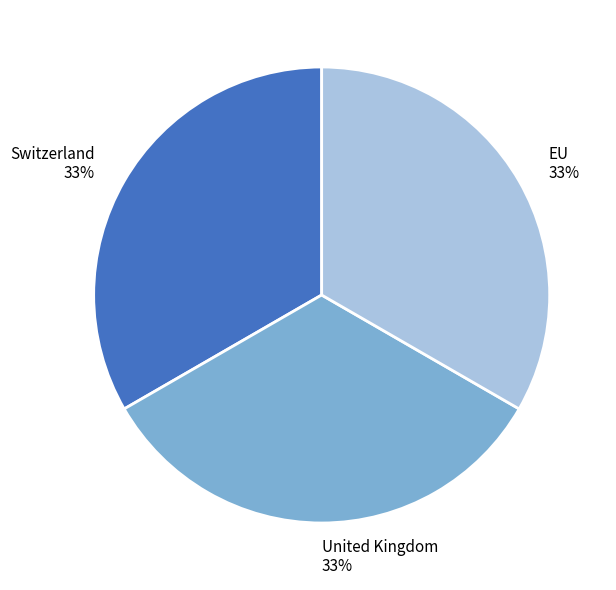

Combined, do EU and Switzerland account for over 50%?

Yes